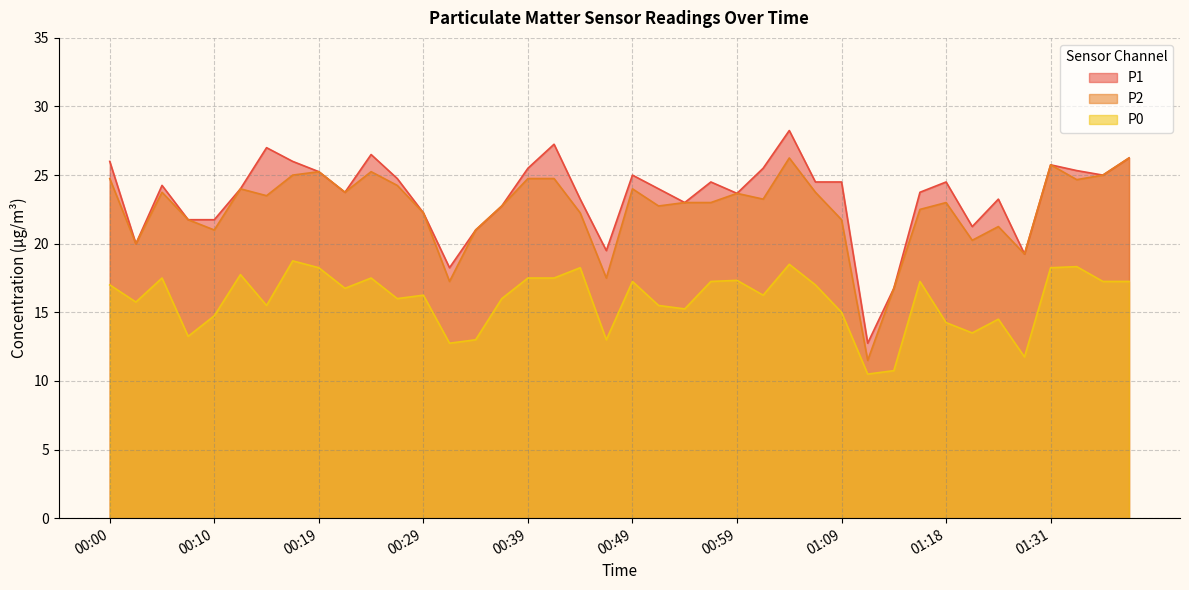

Rank the categories by P2 value from highest to lowest.

01:04, 01:38, 01:31, 00:19, 00:24, 00:17, 01:36, 00:00, 00:39, 00:41, 01:33, 00:27, 00:12, 00:49, 00:05, 00:22, 01:06, 00:59, 00:14, 01:01, 00:54, 00:56, 01:18, 00:36, 00:51, 01:16, 00:29, 00:44, 00:07, 01:09, 01:26, 00:10, 00:34, 01:23, 00:02, 01:28, 00:46, 00:31, 01:14, 01:11